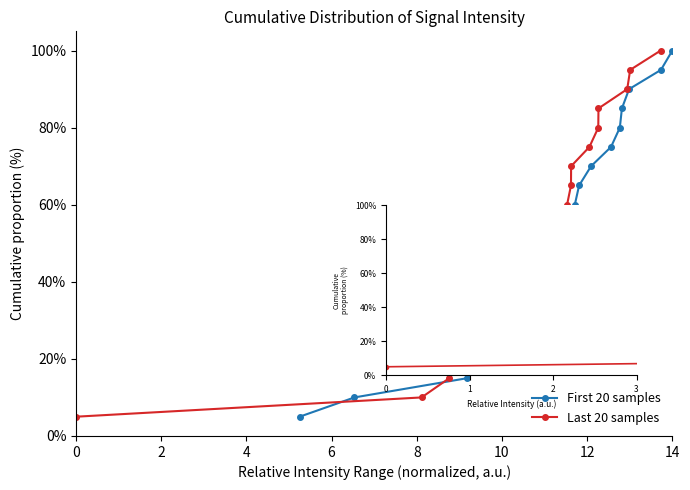

At which label is First 20 samples closest to 52?

9